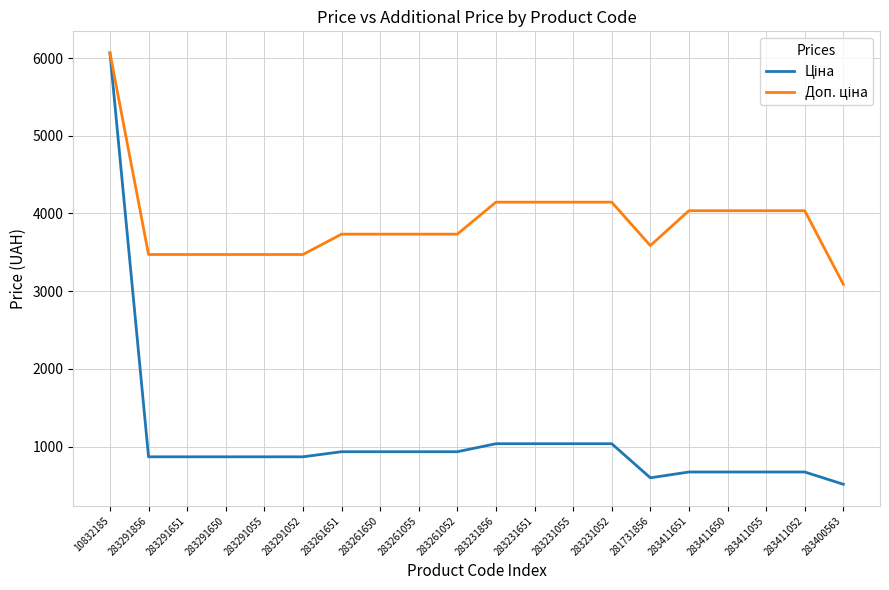

What is the spread (max minus min) of values at 283261651?

2800.6